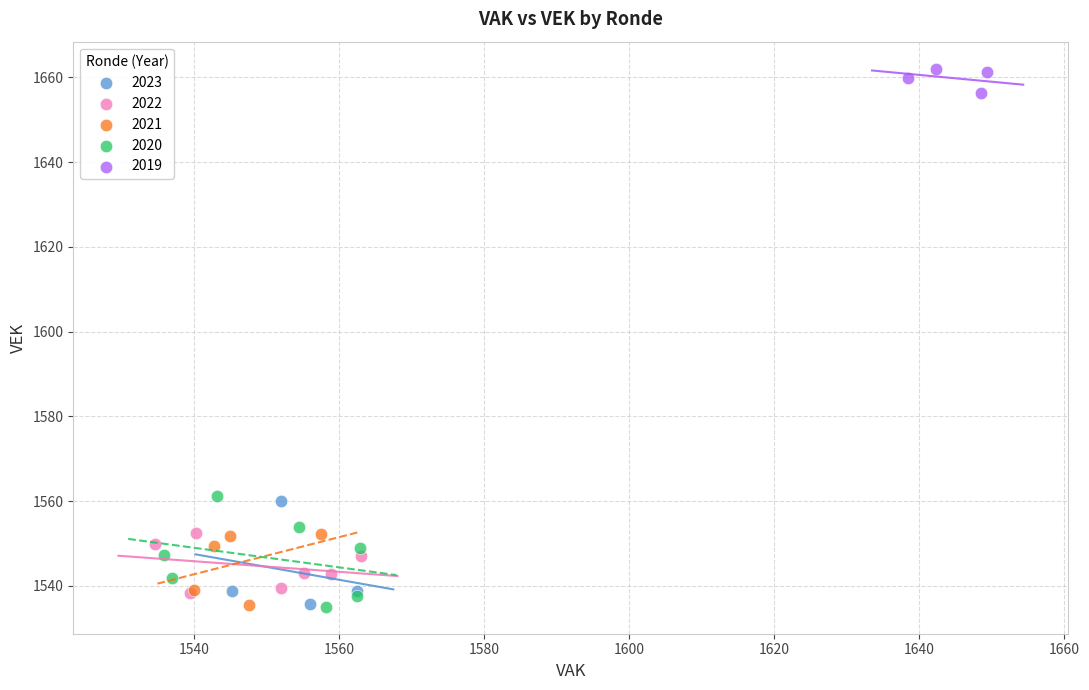

Which series contains the highest Y value?

2019